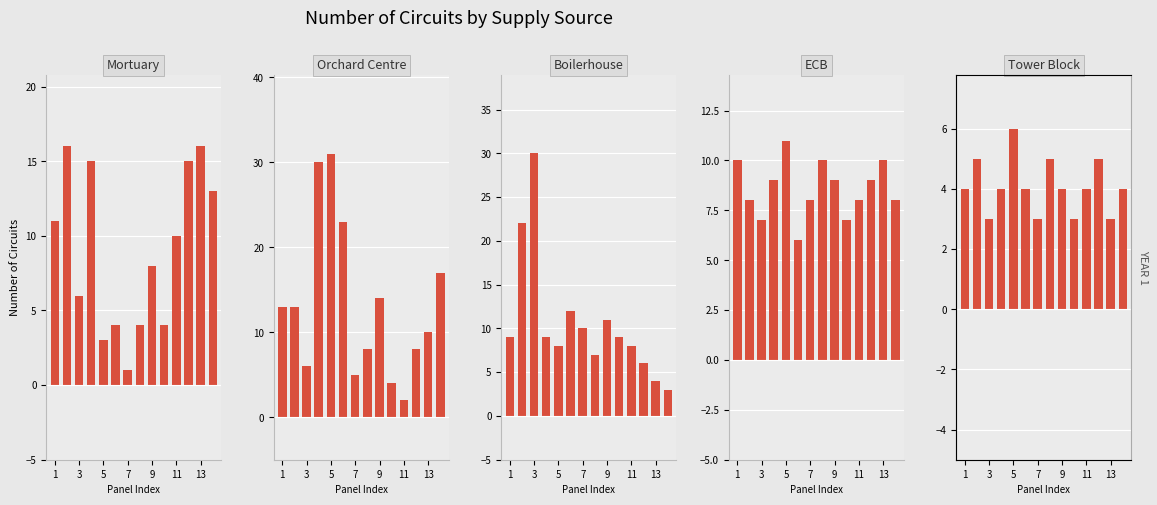

Which series has the widest spread of values?

Orchard Centre